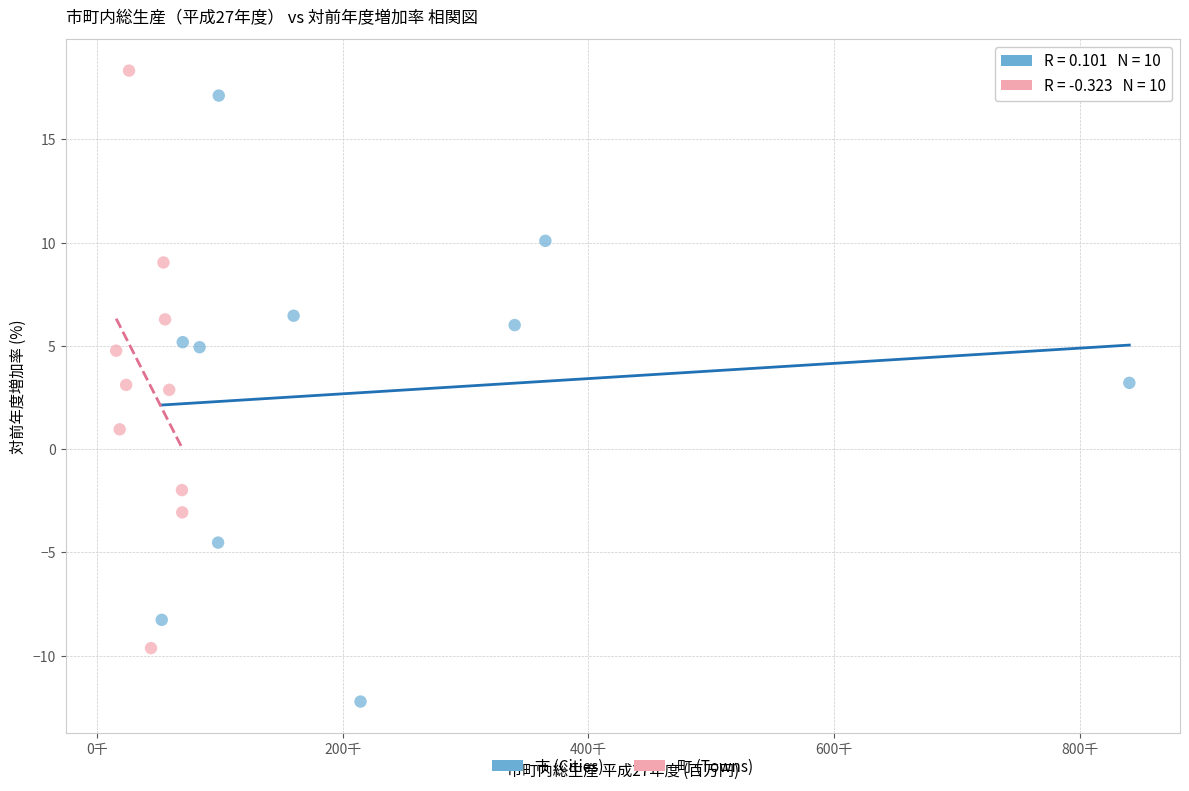

Which series contains the lowest Y value?

市 (Cities)